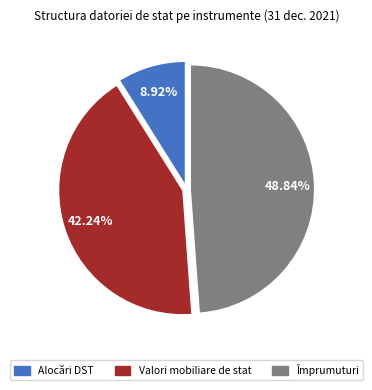

What percentage is the Împrumuturi slice, to the nearest percent?

49%